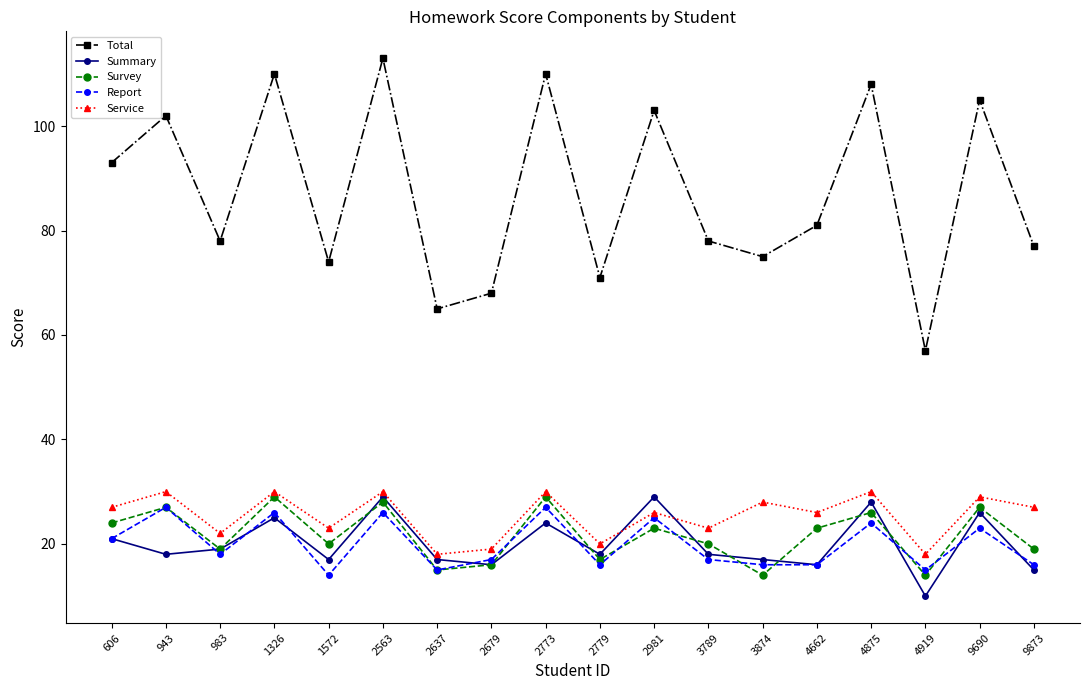

True or false: Survey and Total cross at least once.

False